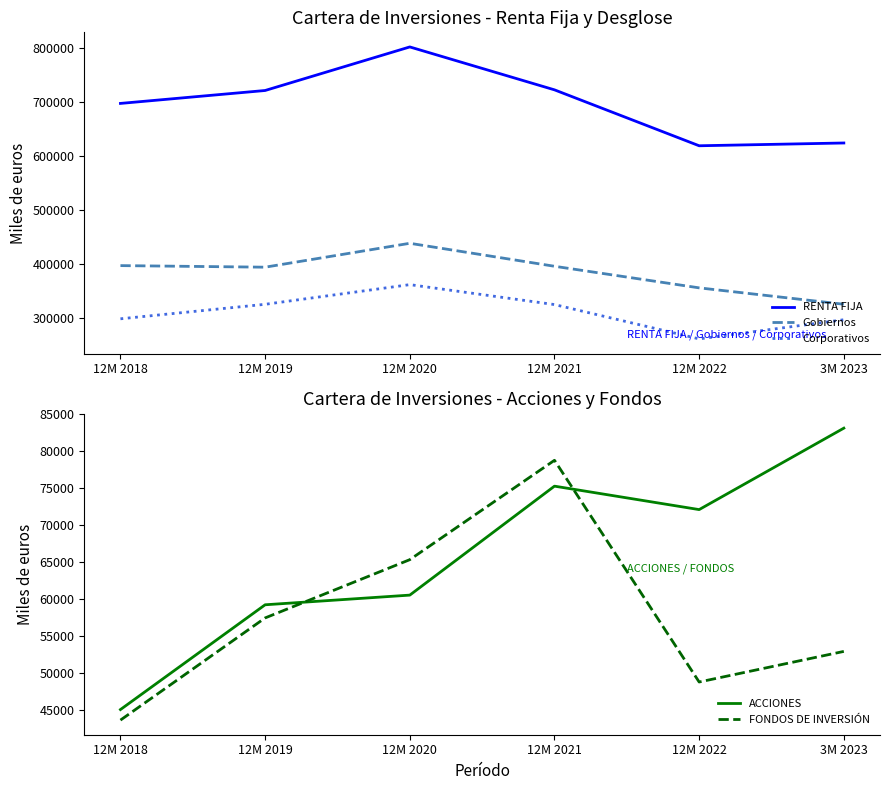

The value of FONDOS DE INVERSIÓN at 12M 2020 is 65319.0. True or false?

True